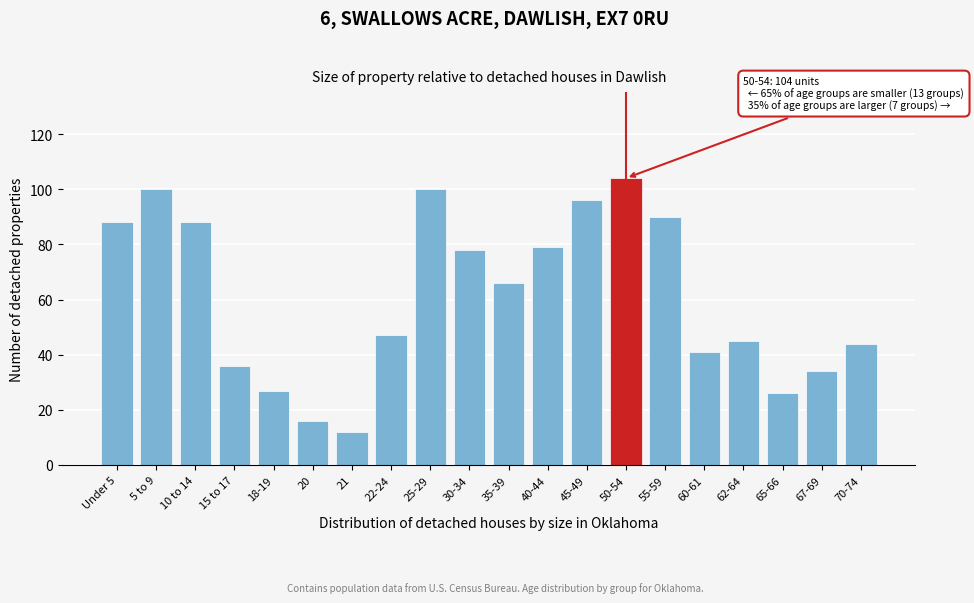

Reading left to right, transcribe all the data shown in this chart.

88	100	88	36	27	16	12	47	100	78	66	79	96	104	90	41	45	26	34	44